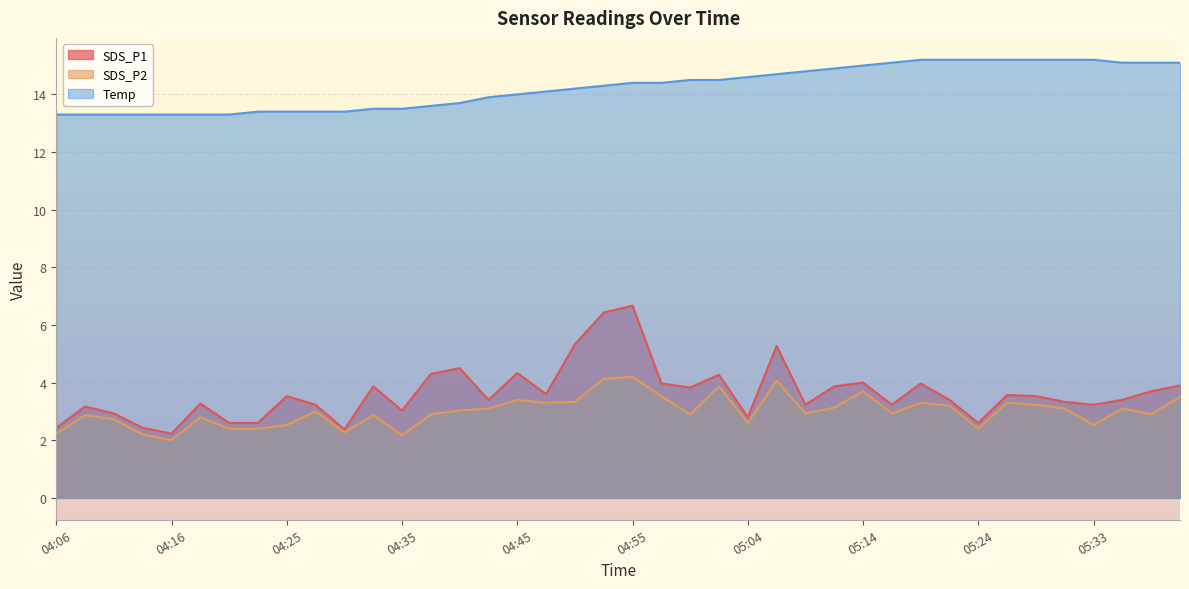

Does the chart display data point markers on the line(s)?

No